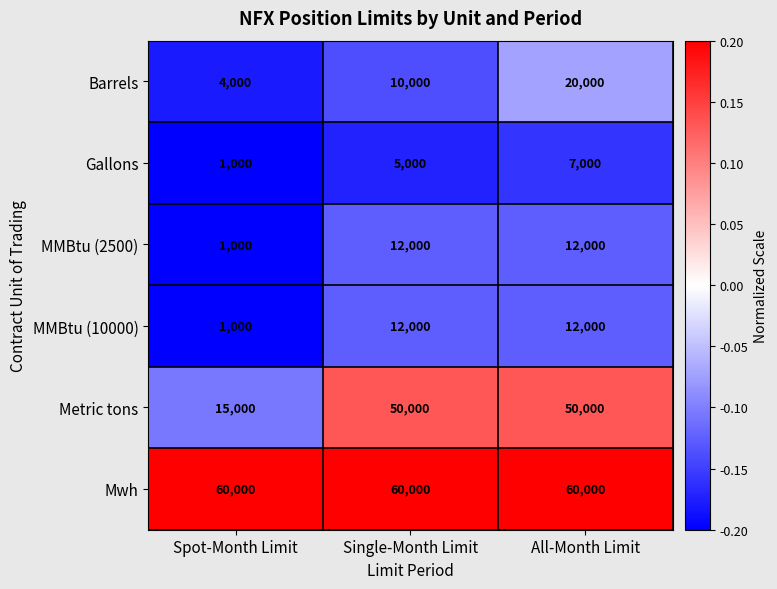

Count the number of data series in this chart.

6